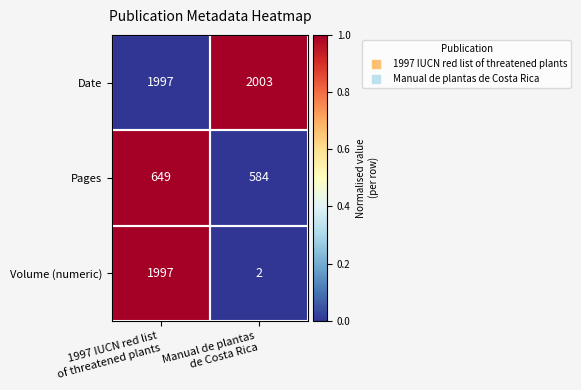

What is the sum of all Pages values?

1233